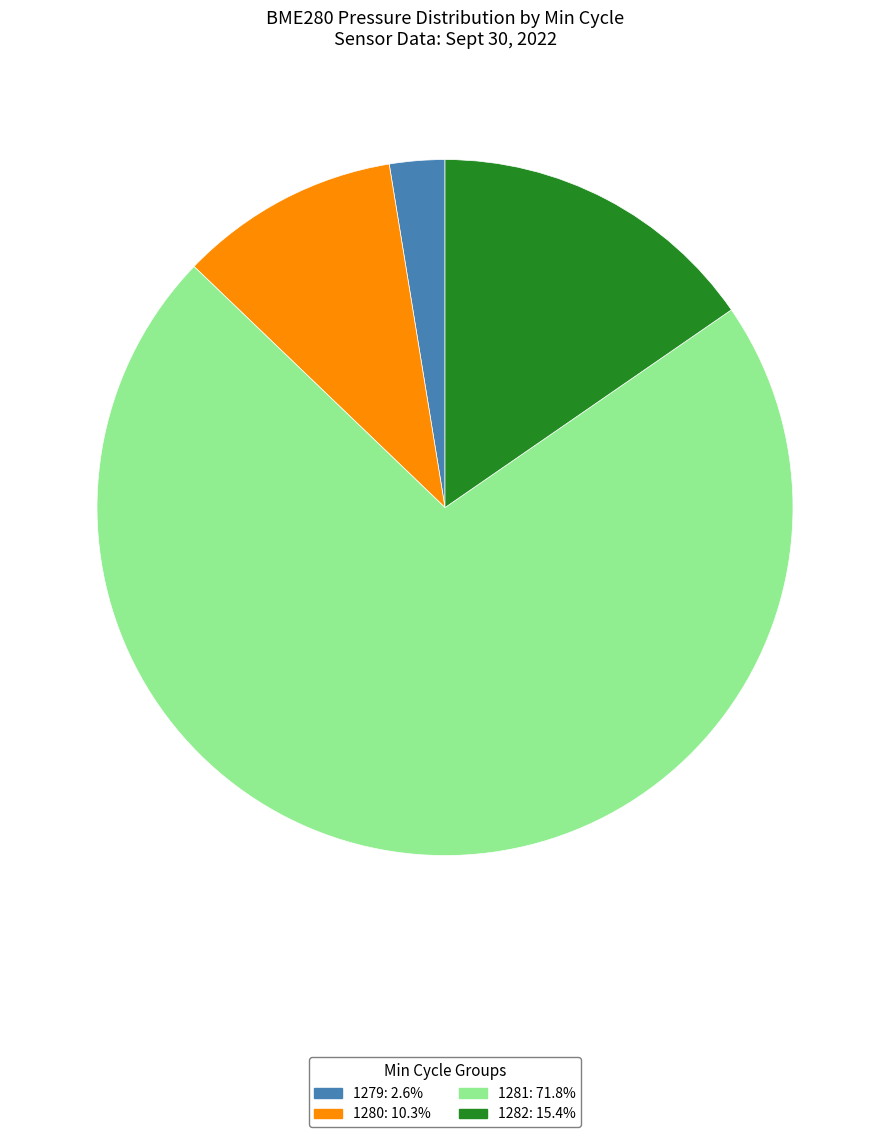

Is there any slice that represents more than half of the pie?

Yes